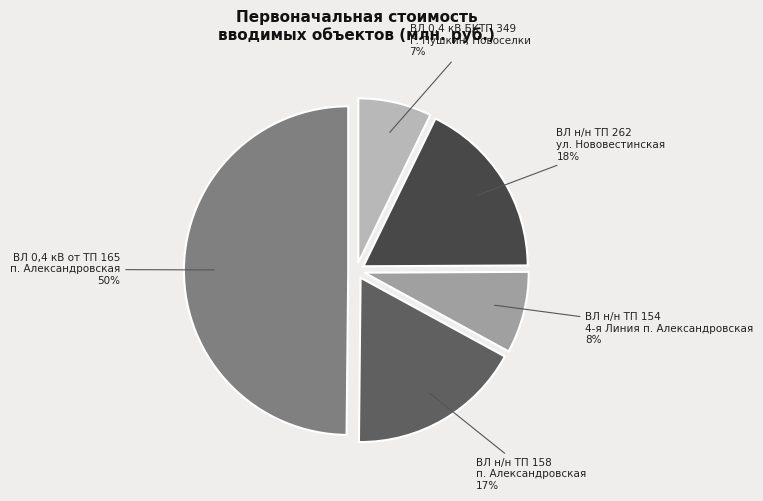

To the nearest percent, what portion does ВЛ н/н ТП 262 ул. Нововестинская represent?

18%